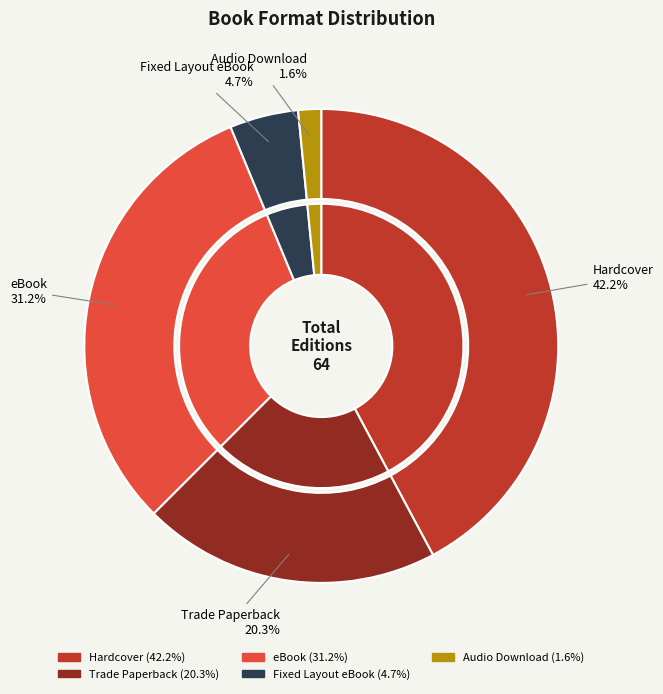

What is the smallest slice in the pie chart?

Audio Download